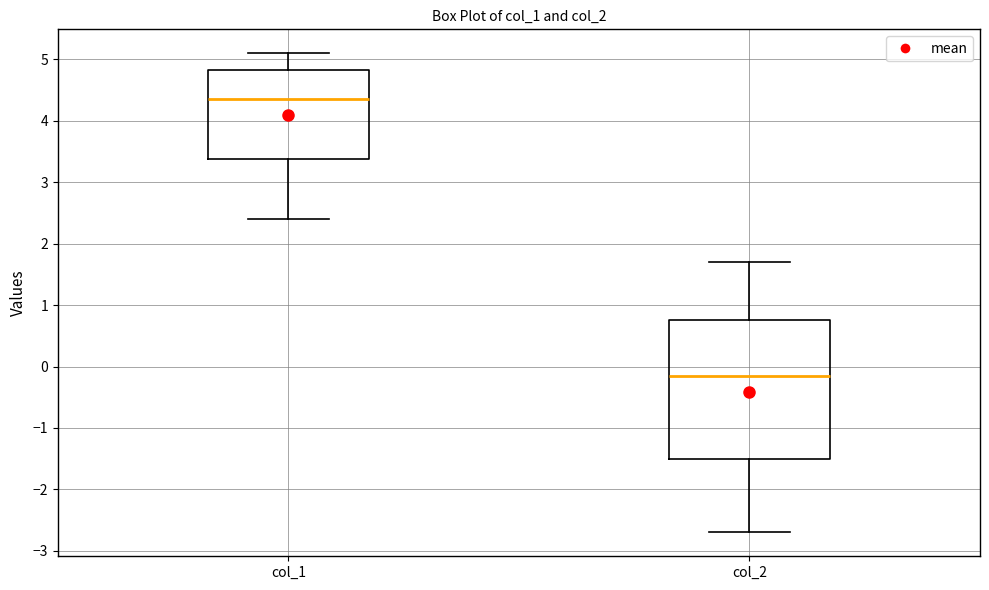

Where does the upper whisker of the box for col_1 end on the y-axis? The values are not printed on the chart, so give them approximately, as read against the axis.

5.1